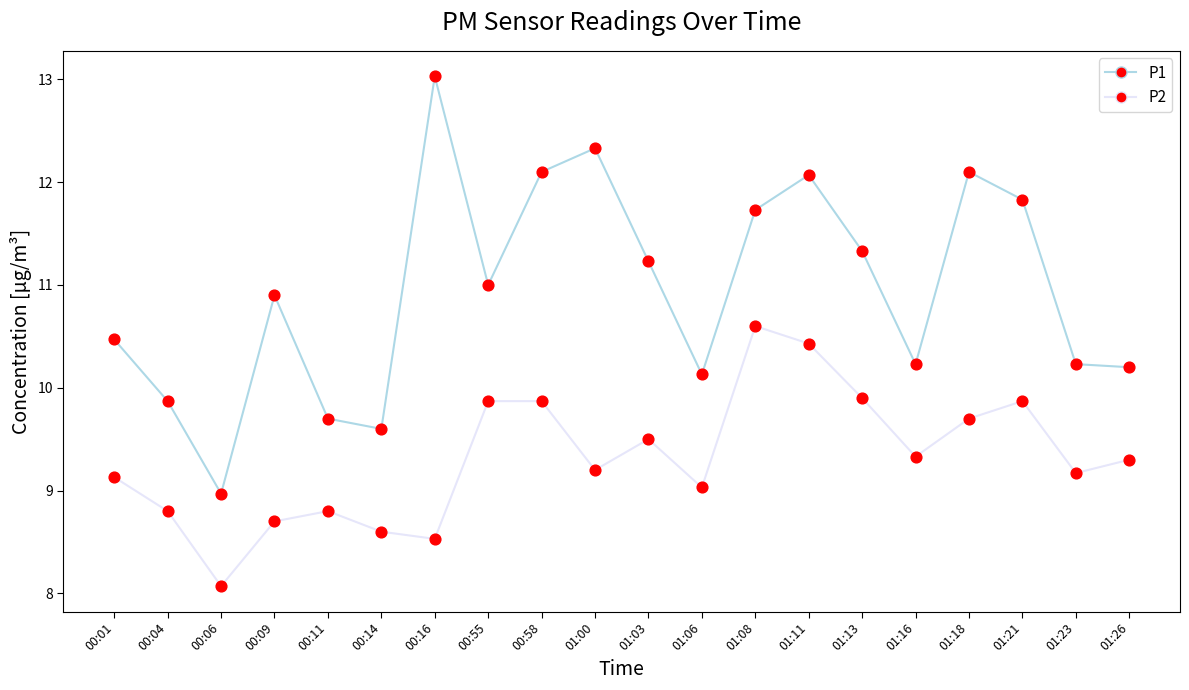

What are all the series names shown in the legend?

P1, P2